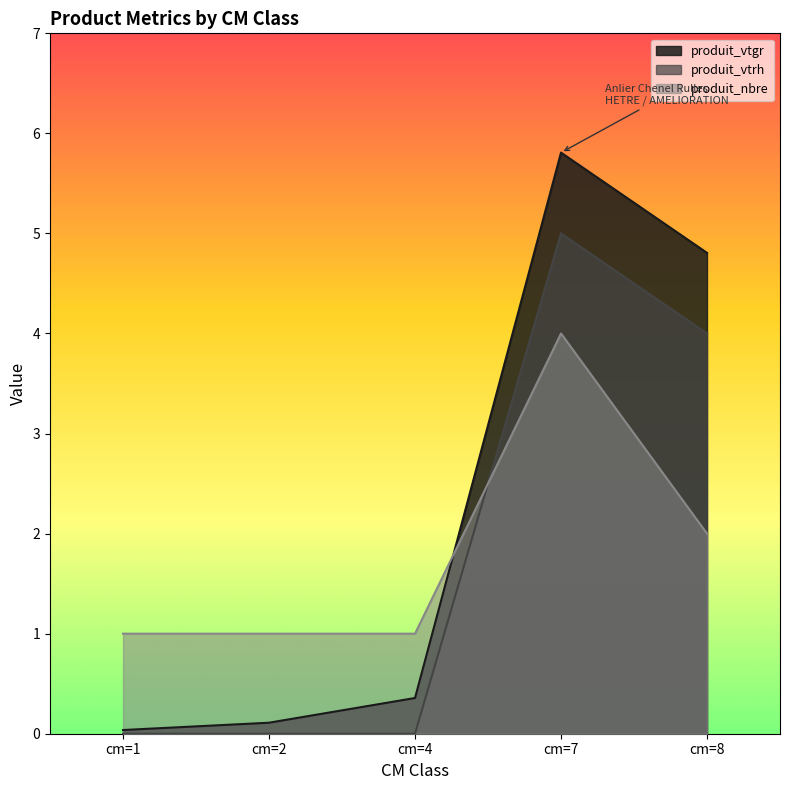

What are all the series names shown in the legend?

produit_vtgr, produit_vtrh, produit_nbre